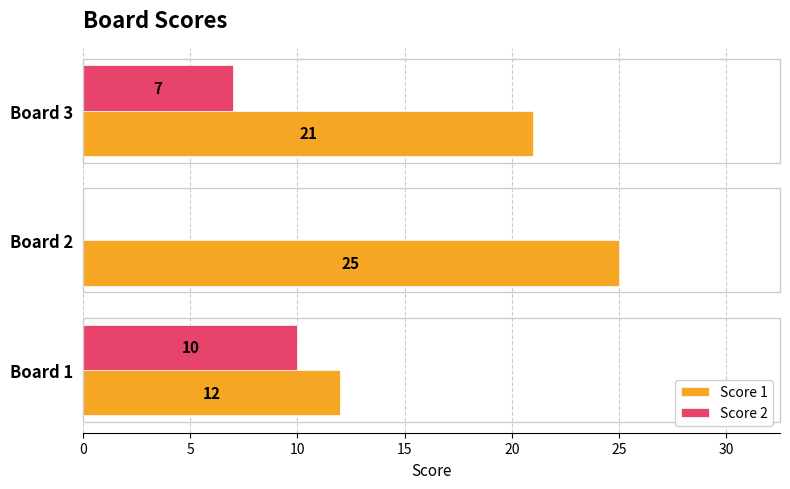

Is it true that Score 1 equals 12 at Board 1?

True